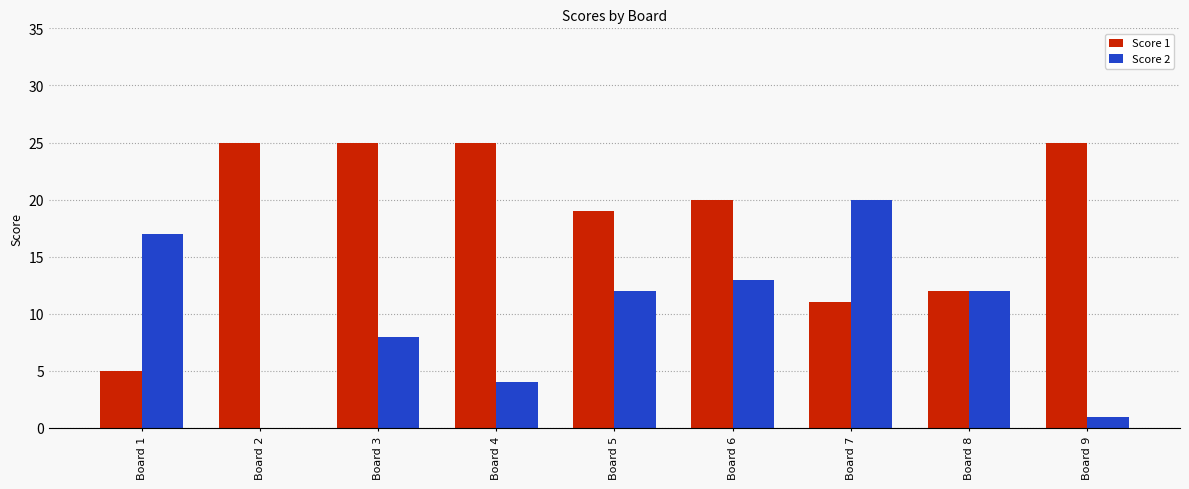

The value of Score 1 at Board 3 is 12. True or false?

False